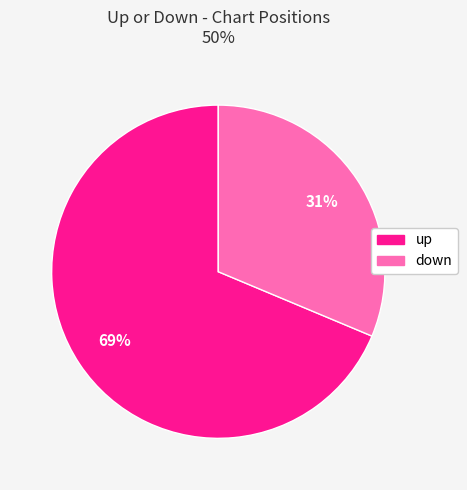

Which category accounts for the majority?

up